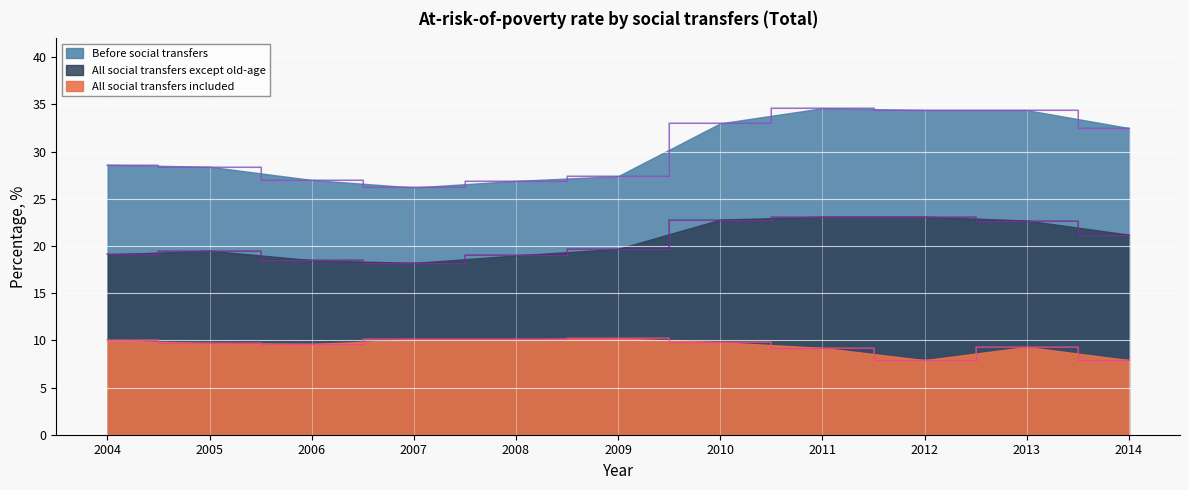

Which has a higher value, 2007 or 2012?

2007